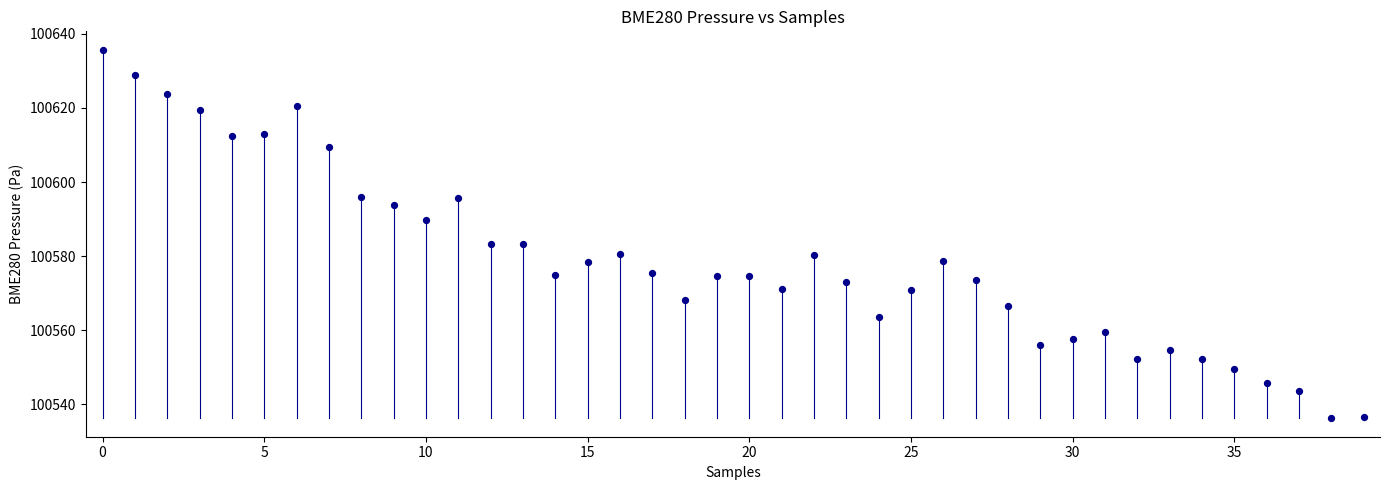

What is the range of Y values (max minus min)?

99.4